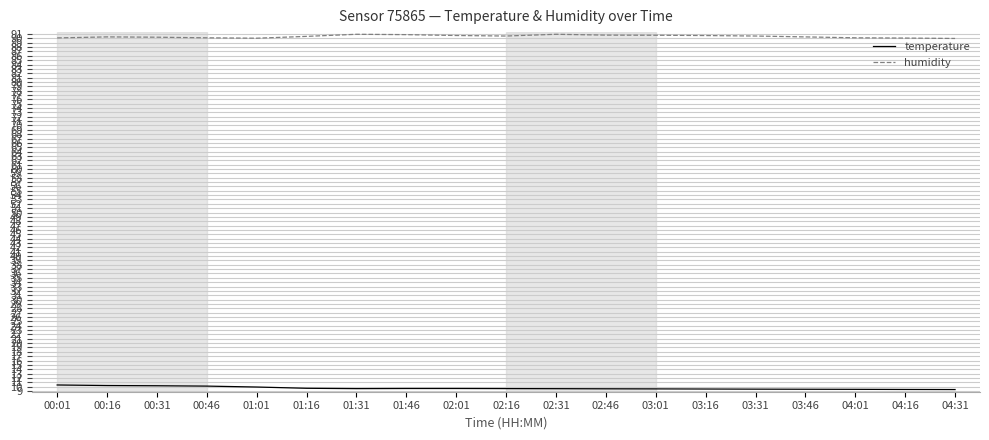

List the series in order of their peak value, lowest first.

temperature, humidity